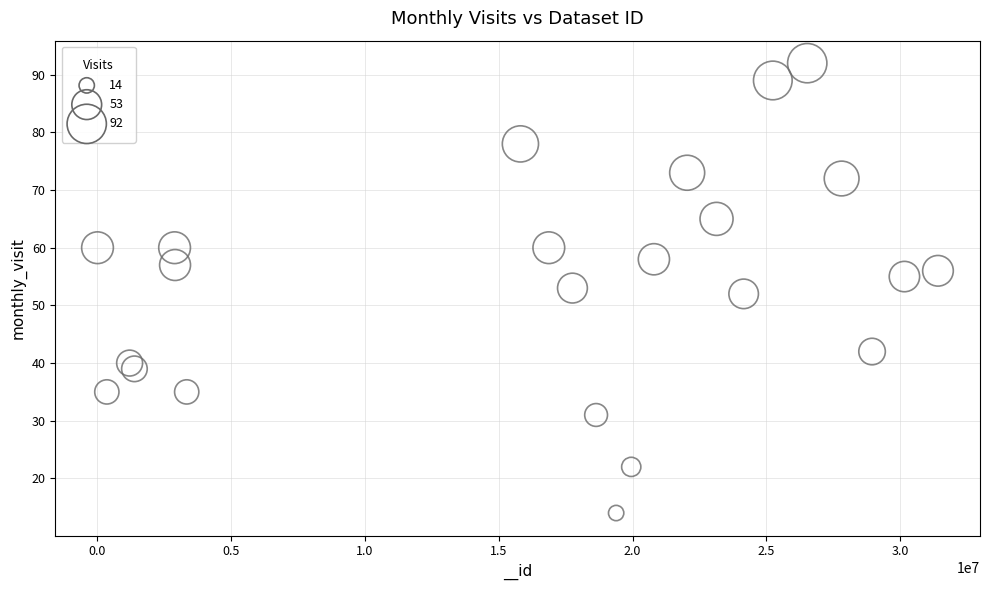

What is the range of X values (max minus min)?

31392270